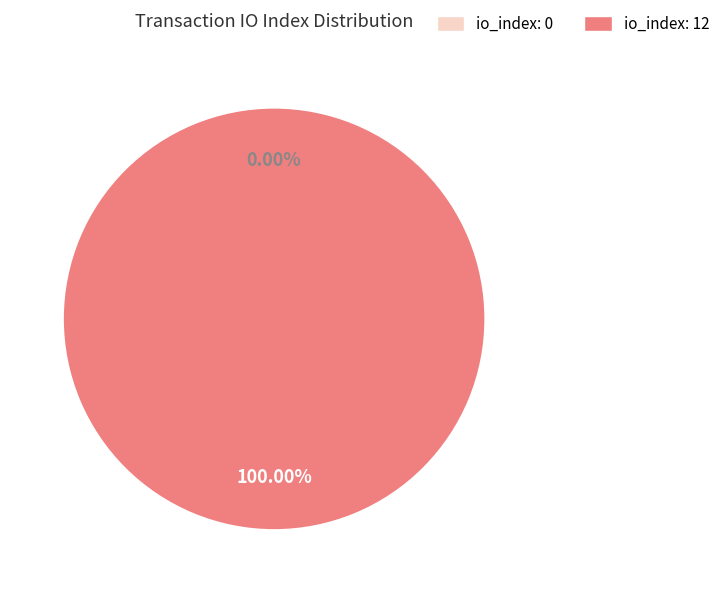

Which category has the biggest portion of the pie?

tx_index_12